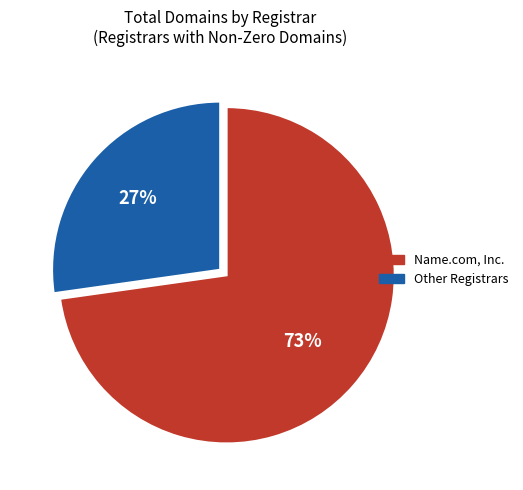

To the nearest percent, what is the average slice percentage?

50%